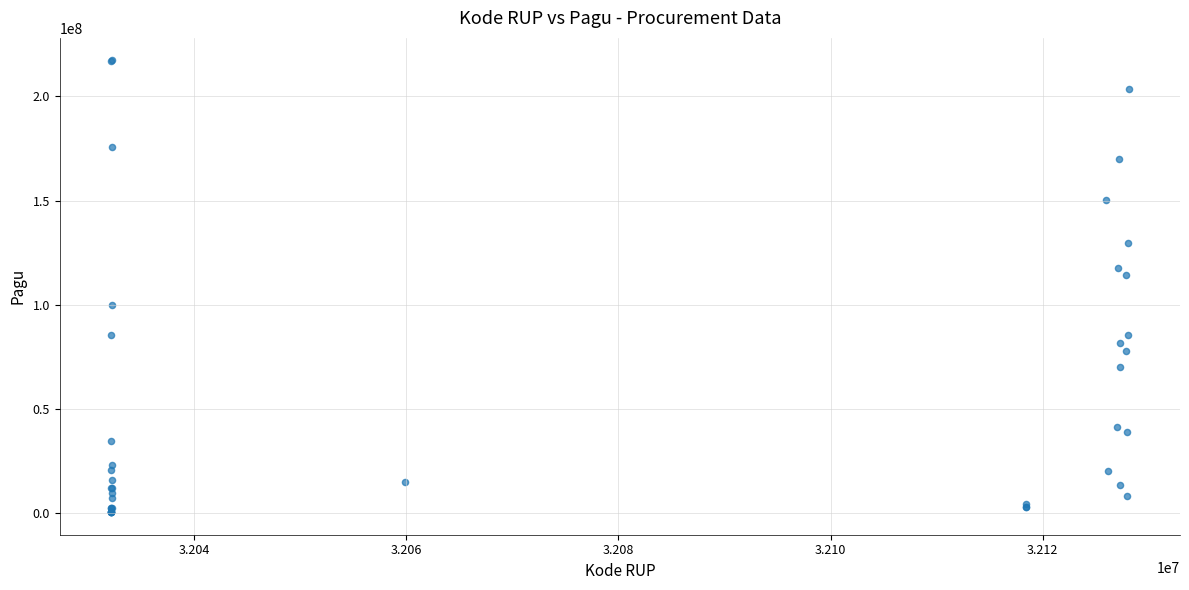

What Y value in the scatter plot is closest to 108830000?

114296000